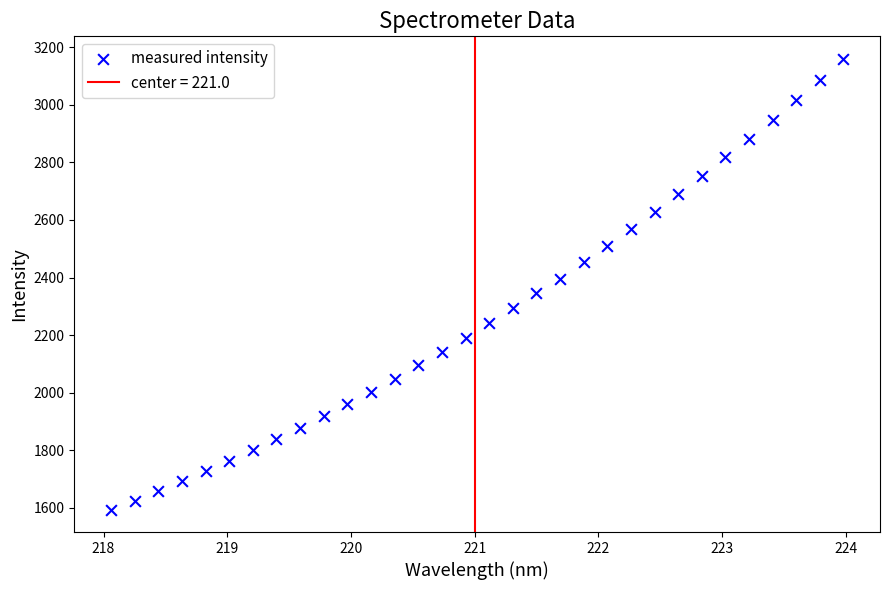

What is the range of X values (max minus min)?

5.9